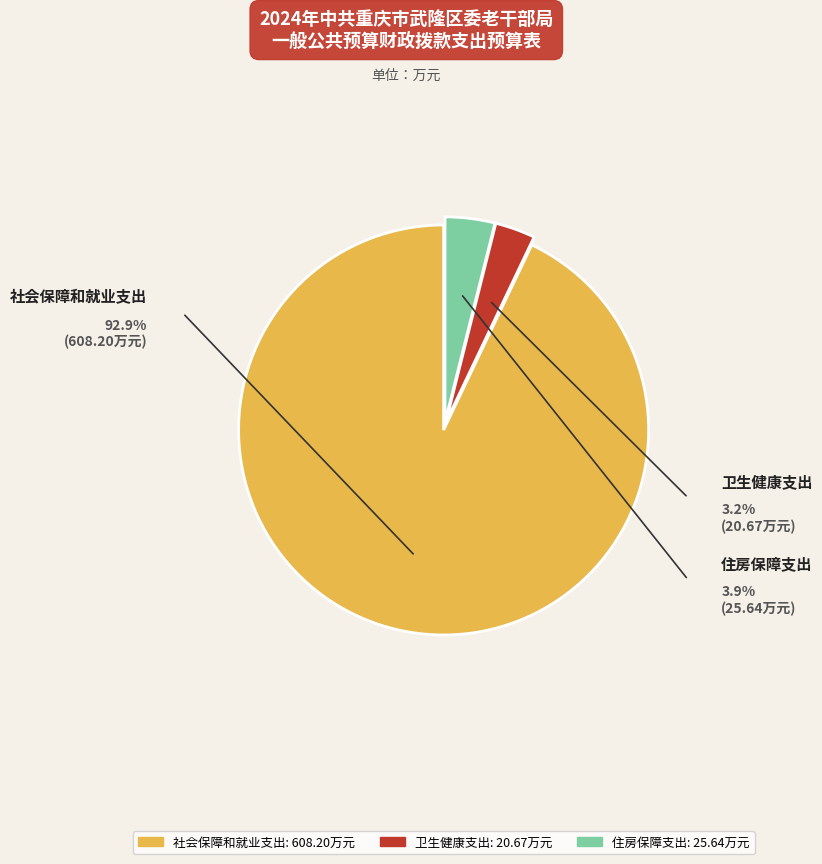

Combined, do 住房保障支出 and 卫生健康支出 account for over 50%?

No